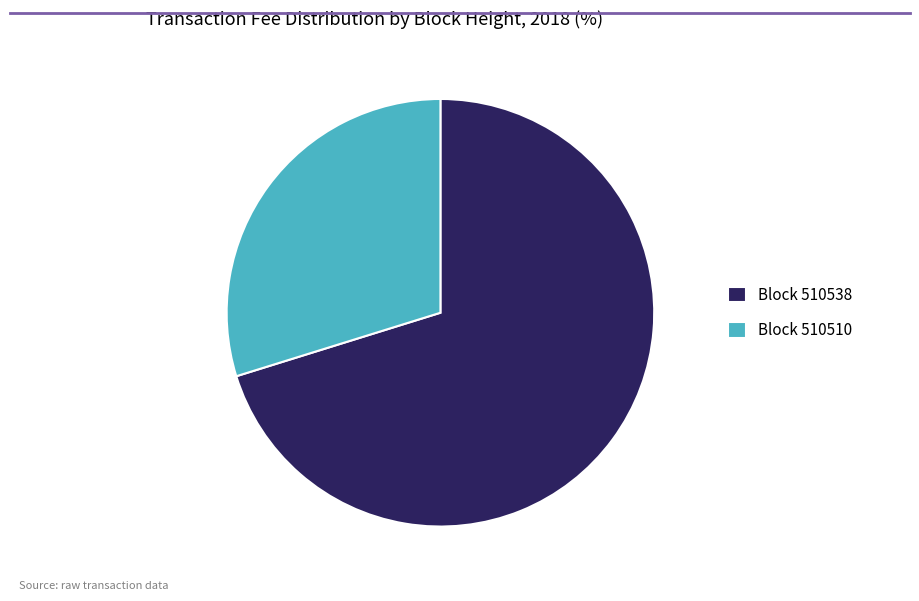

What is the majority slice?

Block 510538